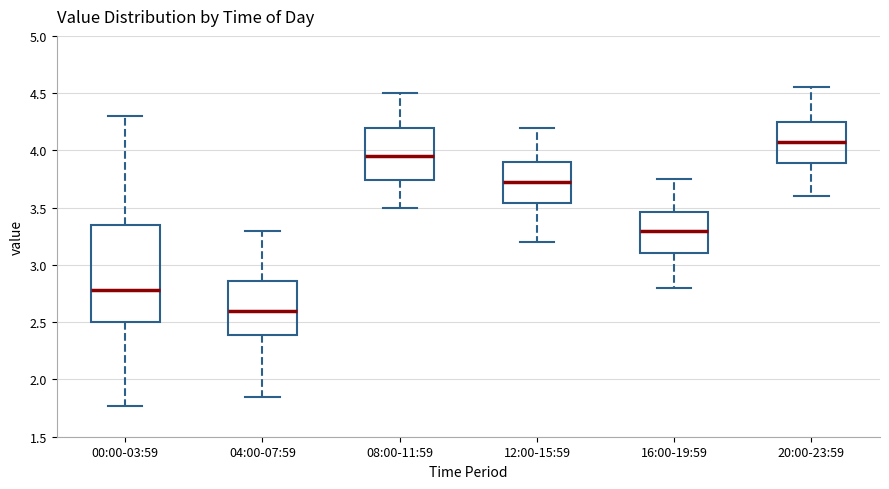

Where does the median line of the box for 00:00-03:59 sit on the y-axis? The values are not printed on the chart, so give them approximately, as read against the axis.

2.80